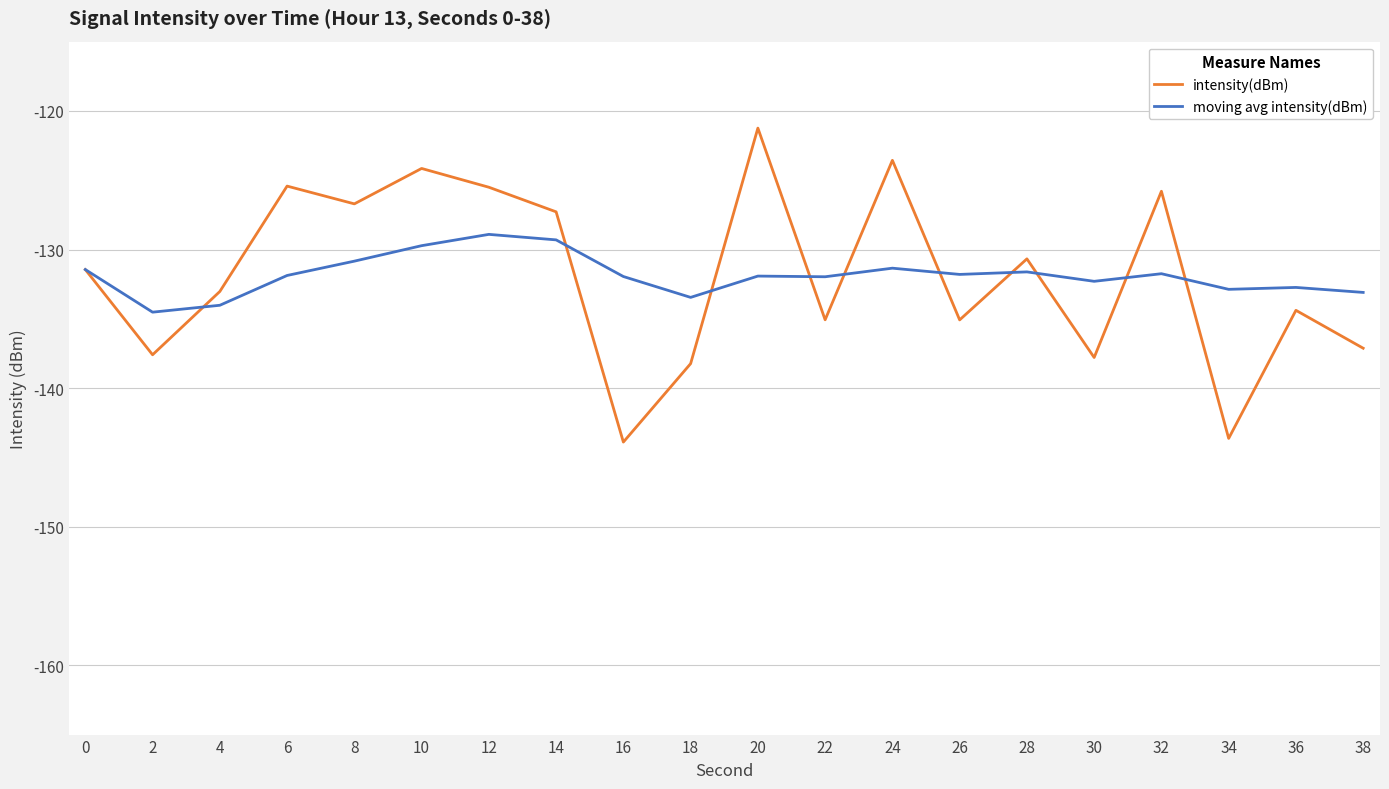

What is the difference between the maximum and minimum values in the moving avg intensity(dBm) series?

5.6